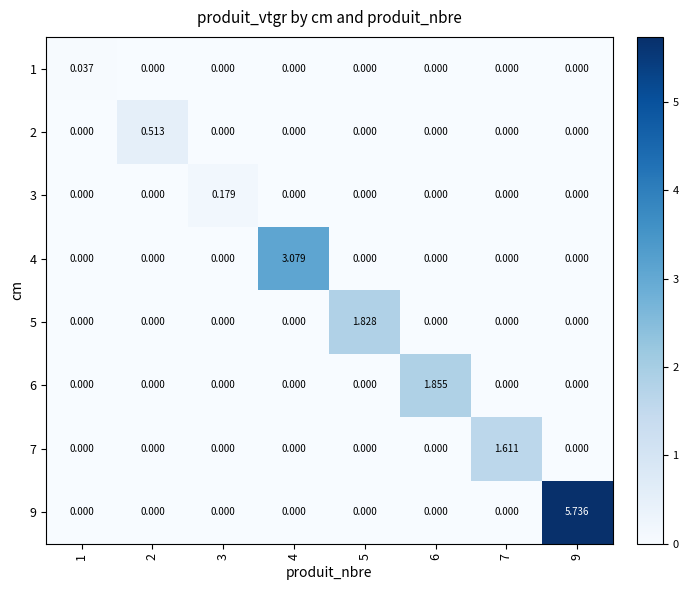

Is the value of 5 at 9 greater than the value of 7 at 7?

No